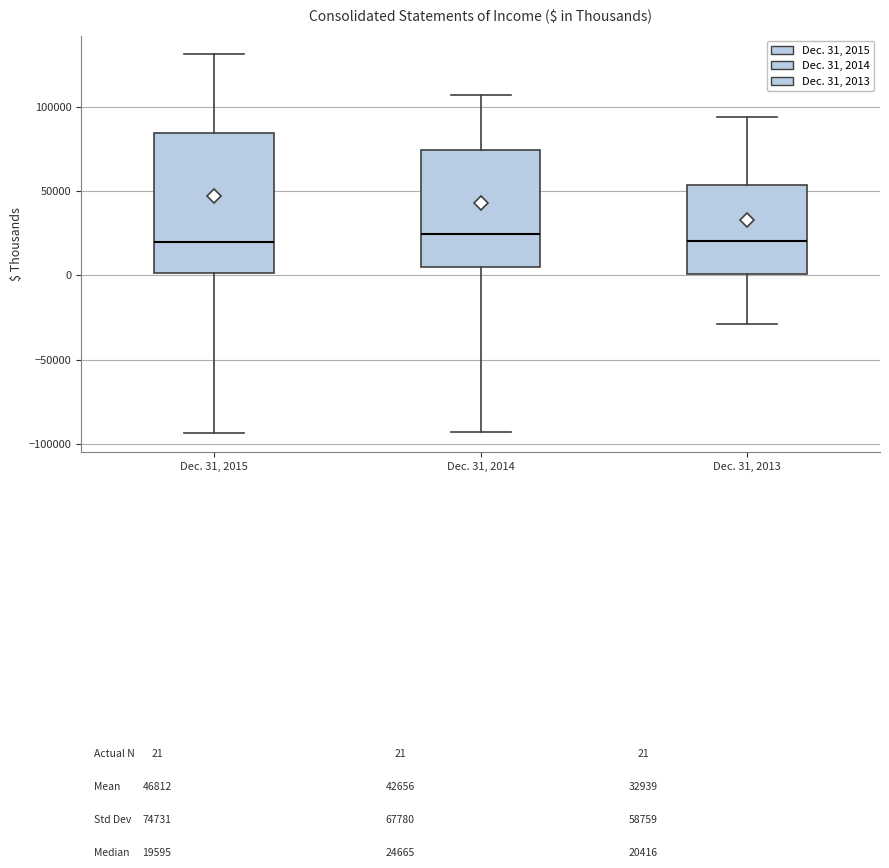

Comparing the boxes themselves (not the whiskers), which one is the tallest?

Dec. 31, 2015